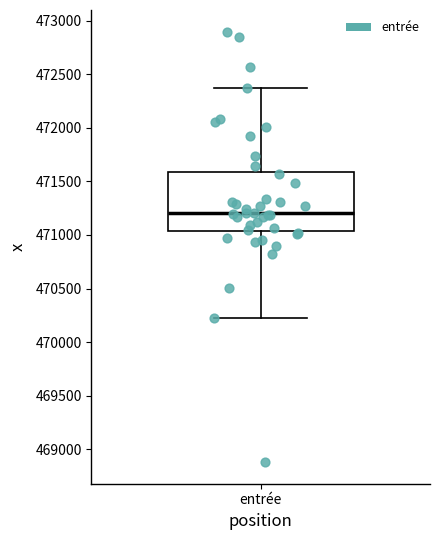

Read this box plot against the y-axis: the position of the median line, the range covered by the box, and the ends of both whiskers. The values are not printed on the chart, so give them approximately, as read against the axis.

median 471200, box 471050 to 471600, whiskers 470200 to 472350